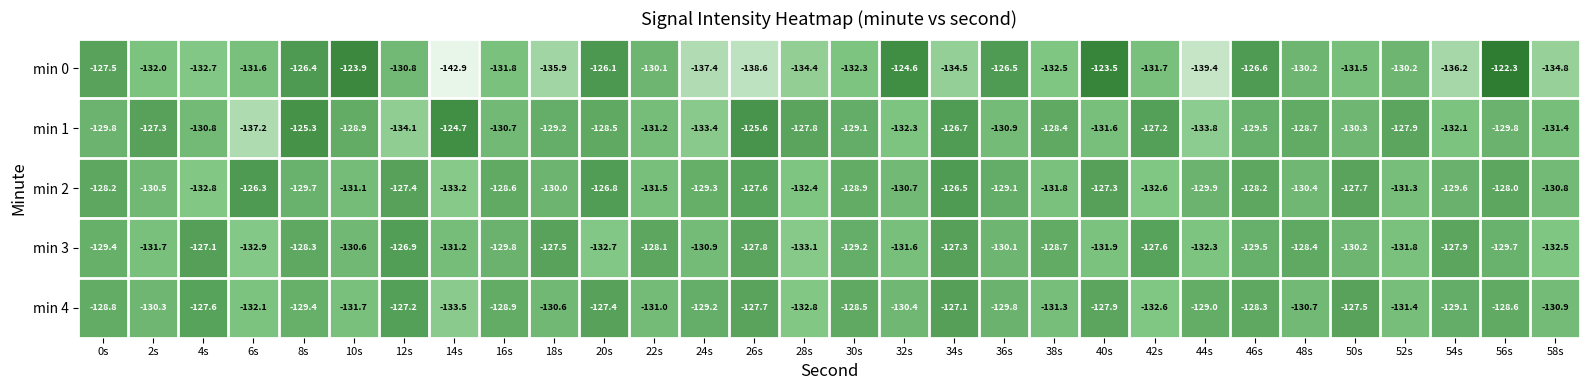

Which label corresponds to the largest value in the chart?

56s